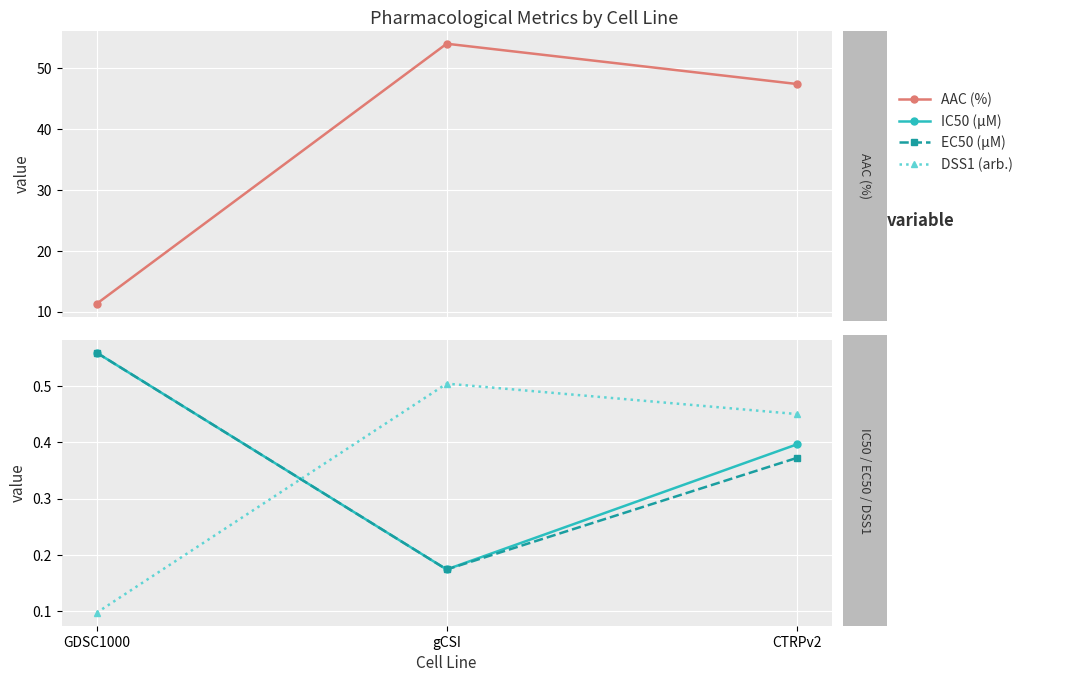

Is it true that EC50 (µM) equals 0.8 at GDSC1000?

False